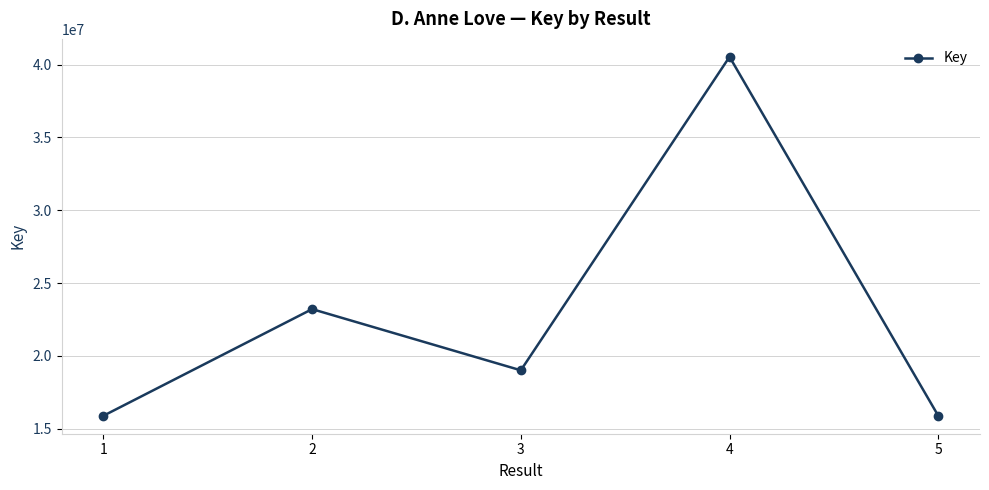

Where is the first local maximum?

2